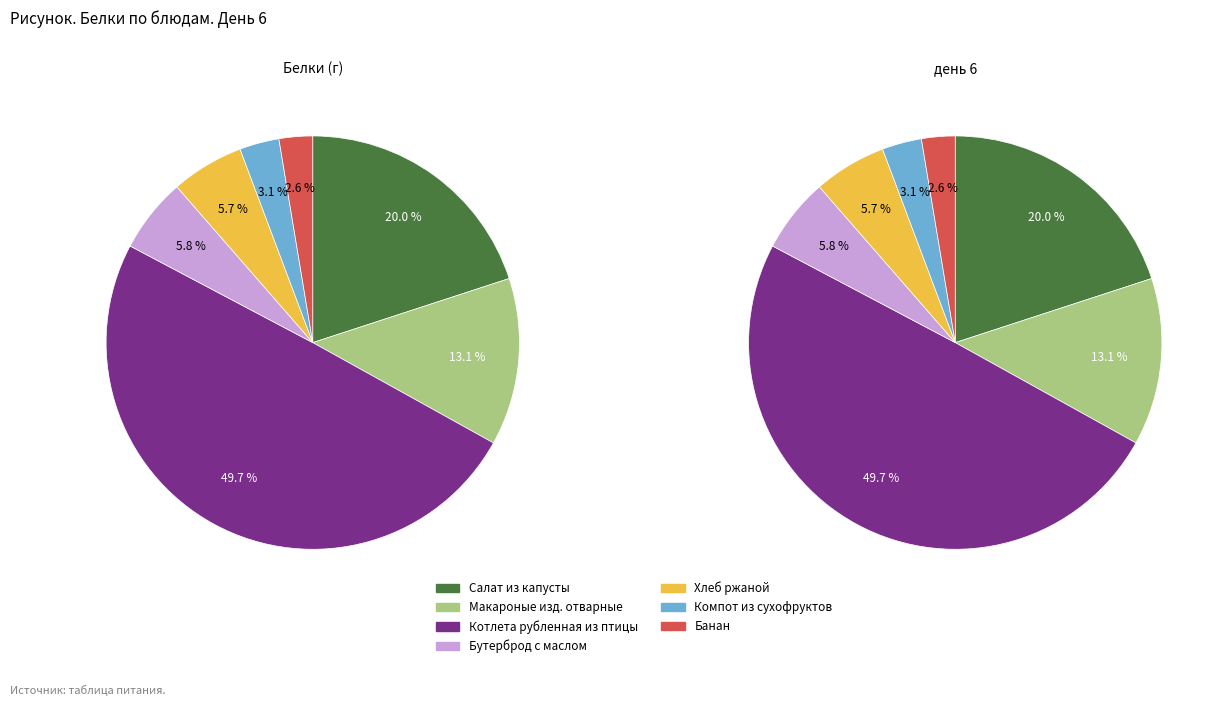

Is there any slice that represents more than half of the pie?

No